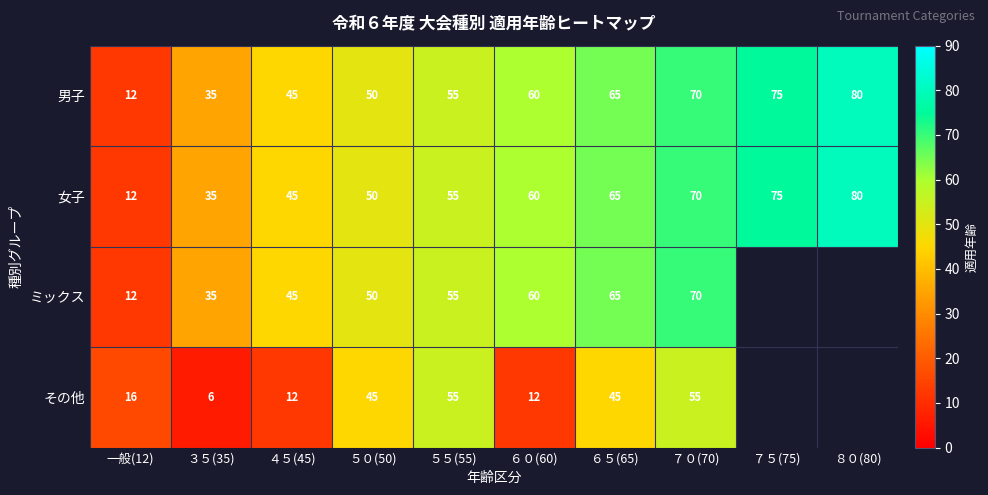

The value of 男子 at ７５(75) is 75. True or false?

True